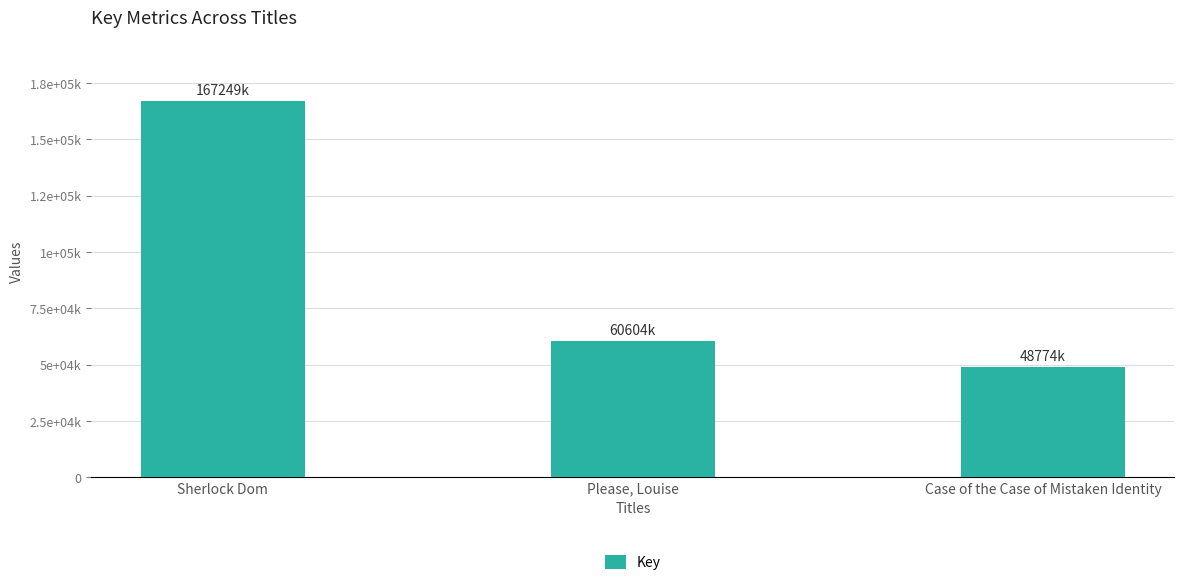

At which category does the chart reach its minimum across all series?

Case of the Case of Mistaken Identity